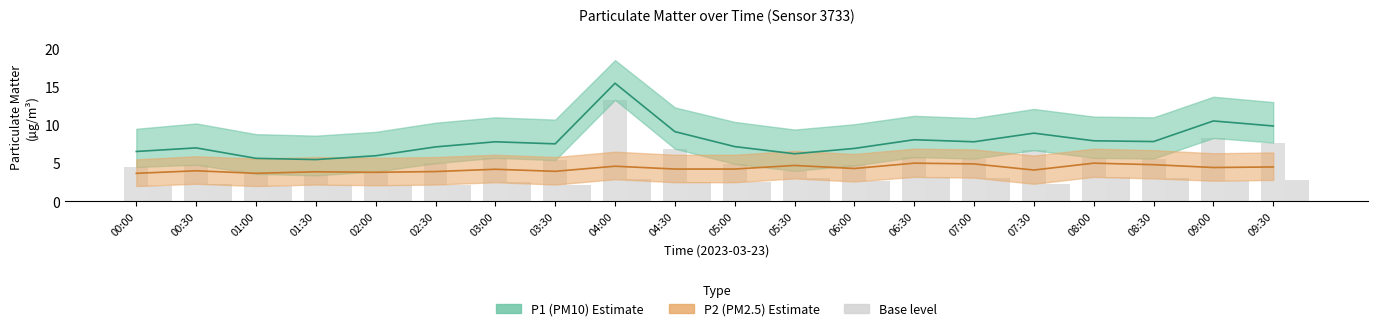

What is the total value across all series at 07:30?

22.0